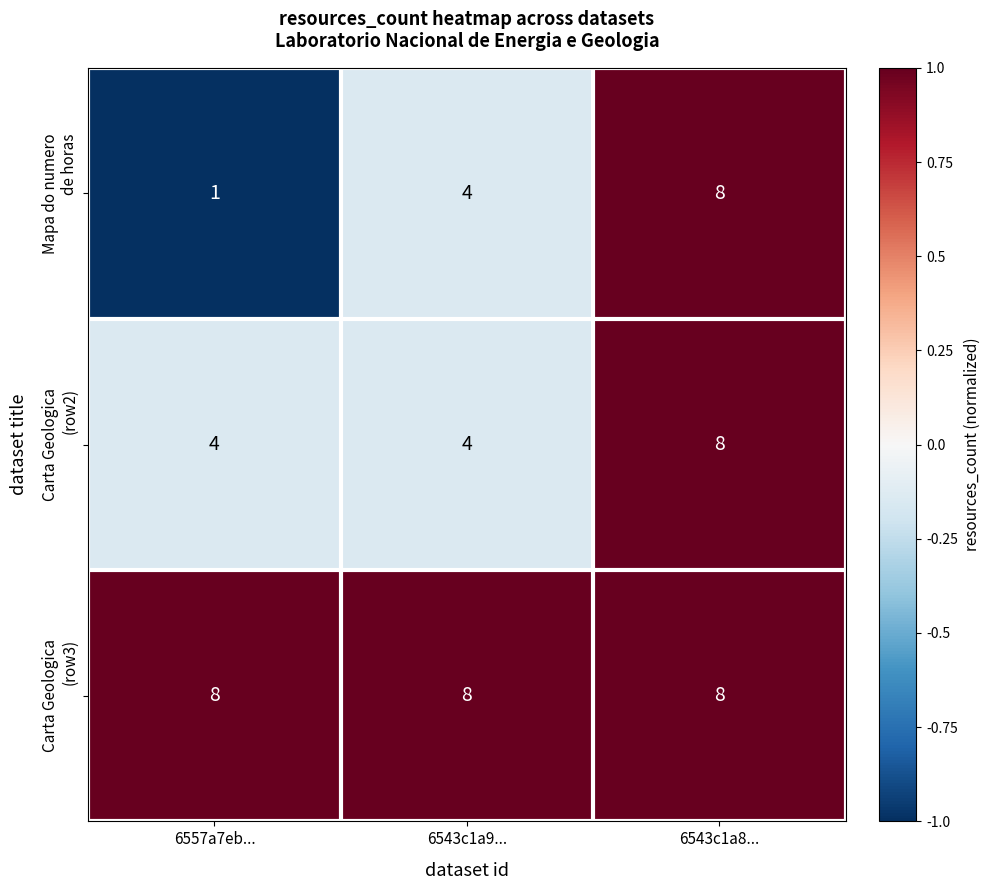

At which category does the chart reach its minimum across all series?

6557a7eb...